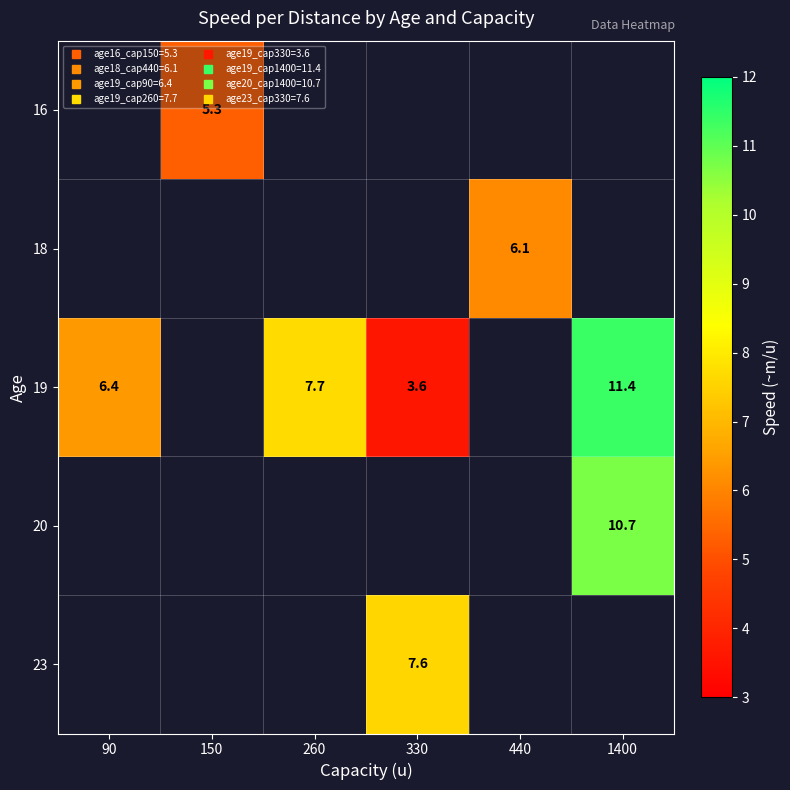

At which category does the chart reach its peak across all series?

1400